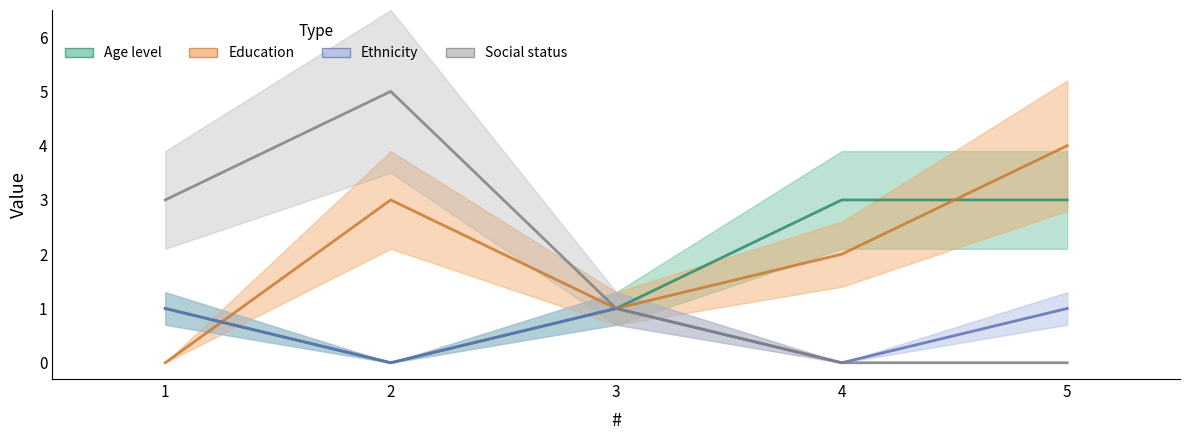

Where is Education nearest to the value 2?

4